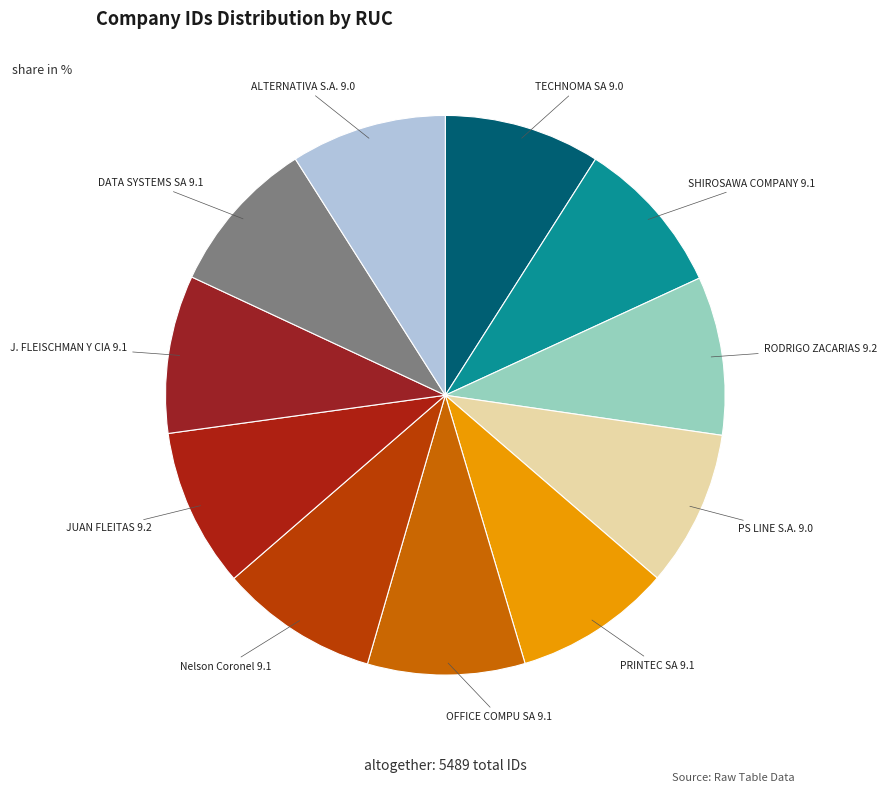

Is the sum of JUAN FLEITAS and PS LINE S.A. greater than half?

No